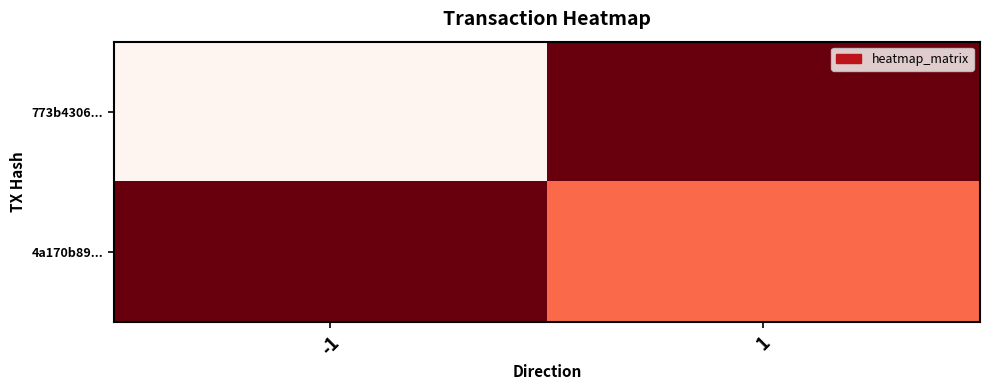

What is the spread (max minus min) of values at 1?

0.5